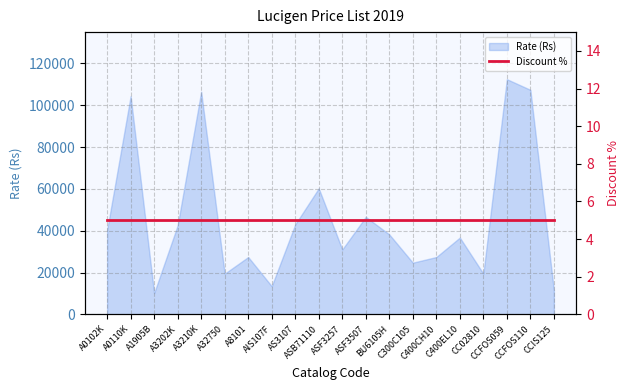

Reading left to right, transcribe all the data shown in this chart.

40350	104400	10200	42600	106500	19500	27450	13500	43050	60300	31050	46650	38250	24750	27450	36750	19500	112500	107400	11550